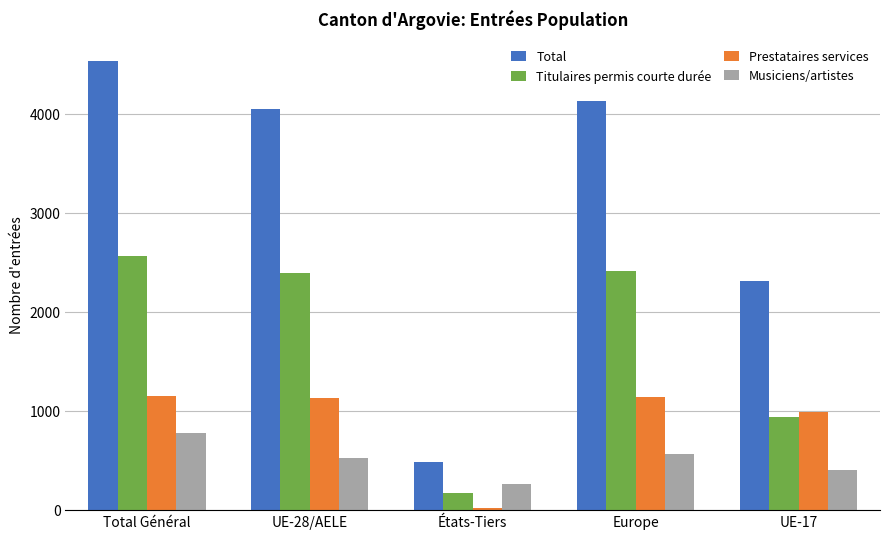

Which series changed the most between États-Tiers and Europe?

Total